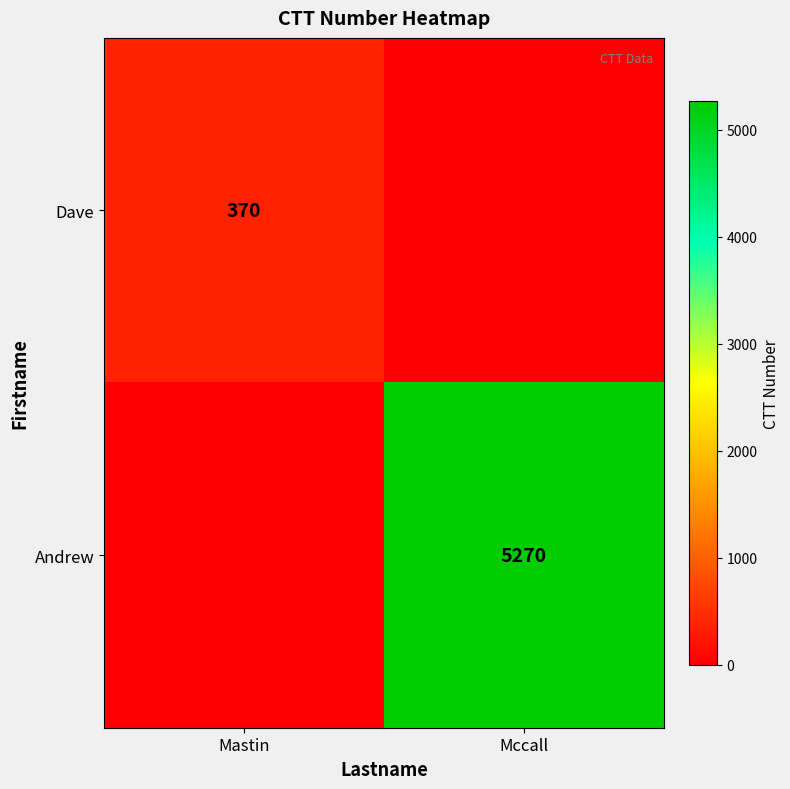

How many series are shown in this chart?

2